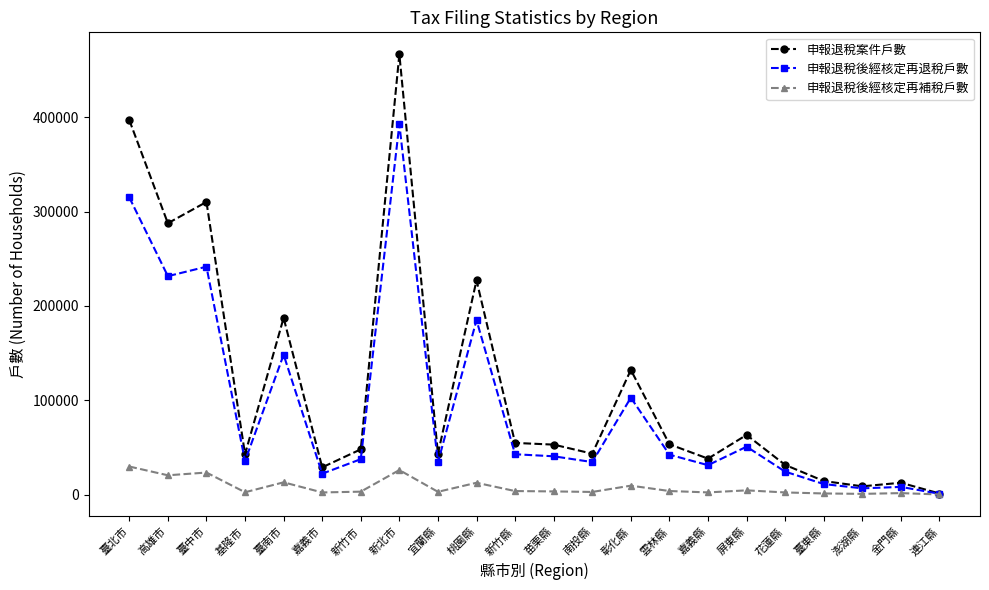

Is the value of 申報退稅後經核定再補稅戶數 at 臺北市 greater than the value of 申報退稅後經核定再退稅戶數 at 苗栗縣?

No